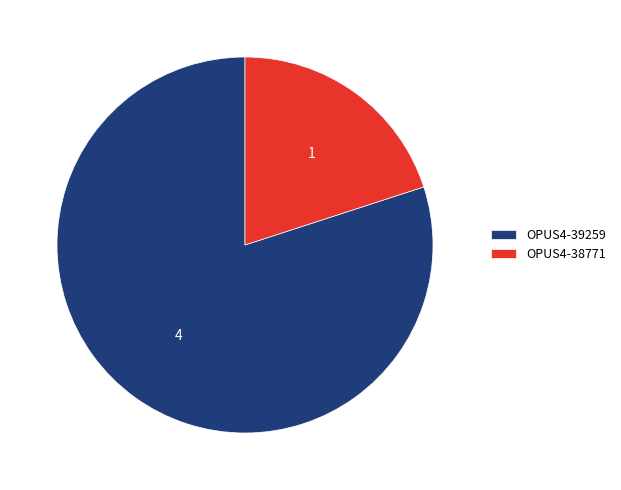

Is it true that OPUS4-38771 is 13% of the pie?

False